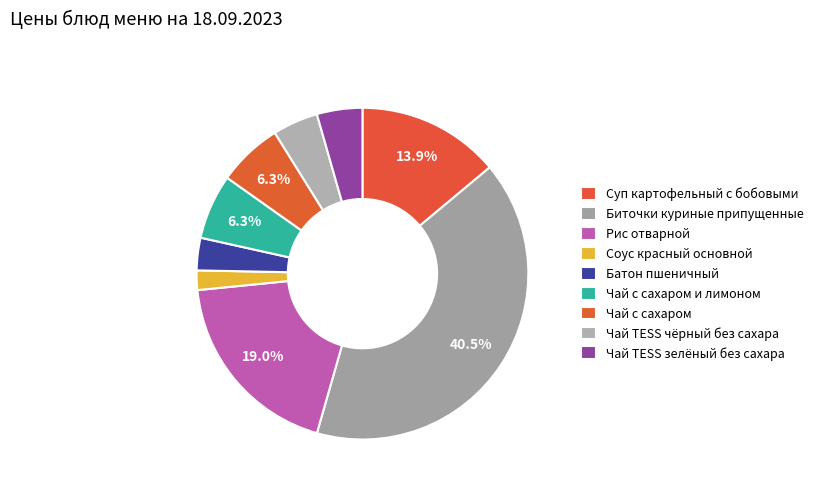

True or false: Чай с сахаром accounts for 6% of the total.

True